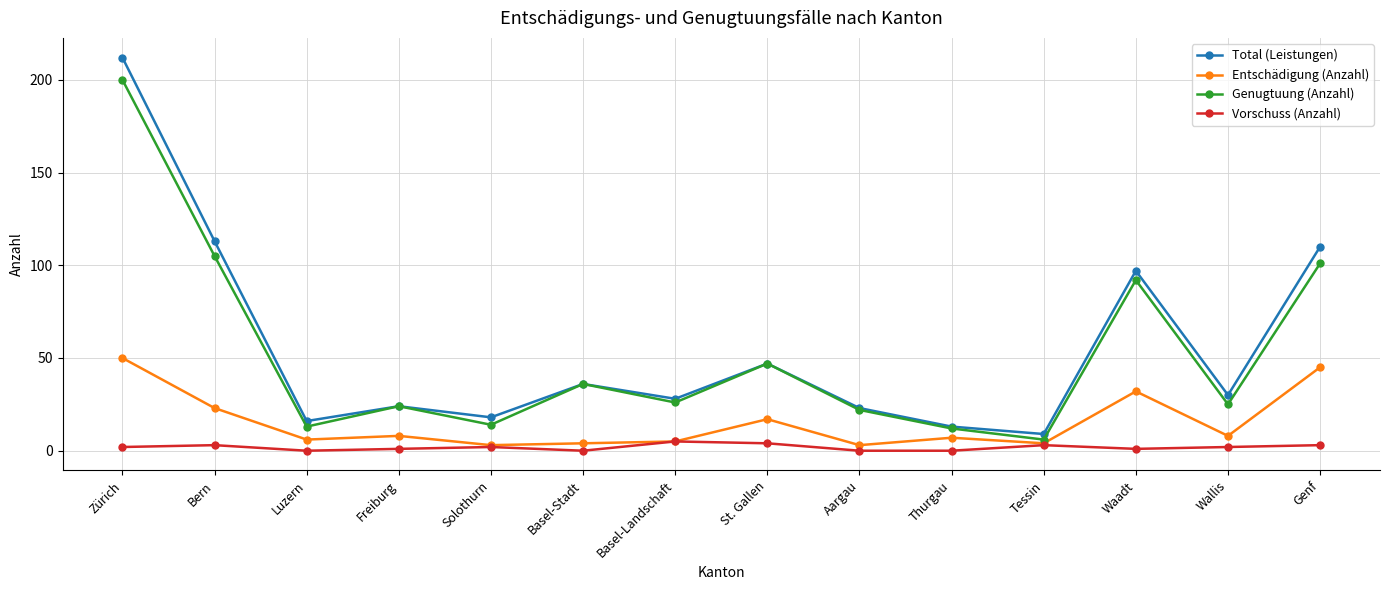

True or false: Vorschuss (Anzahl) and Genugtuung (Anzahl) cross at least once.

False